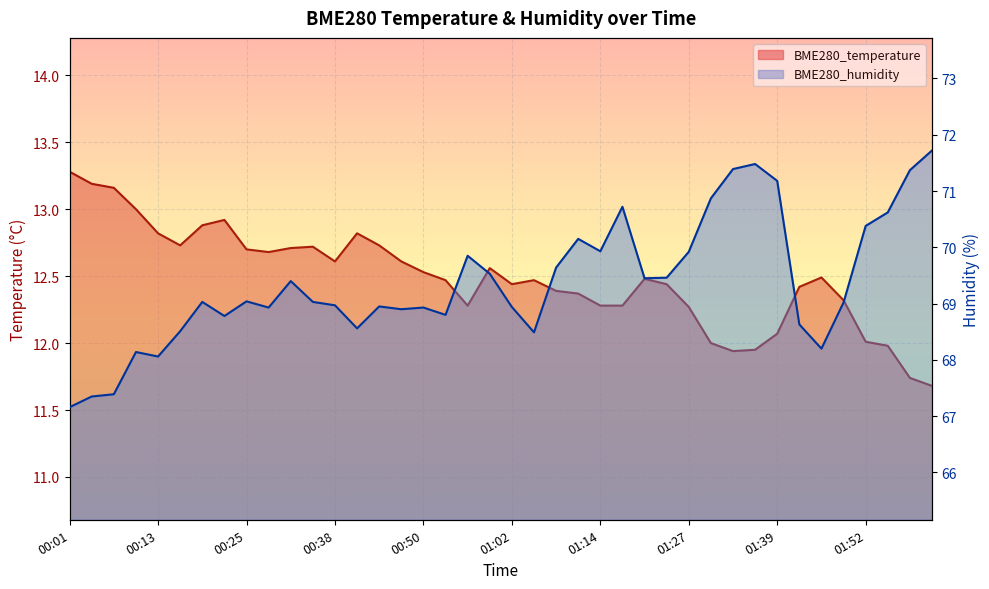

Between 01:05 and 01:21, which is larger?

01:21